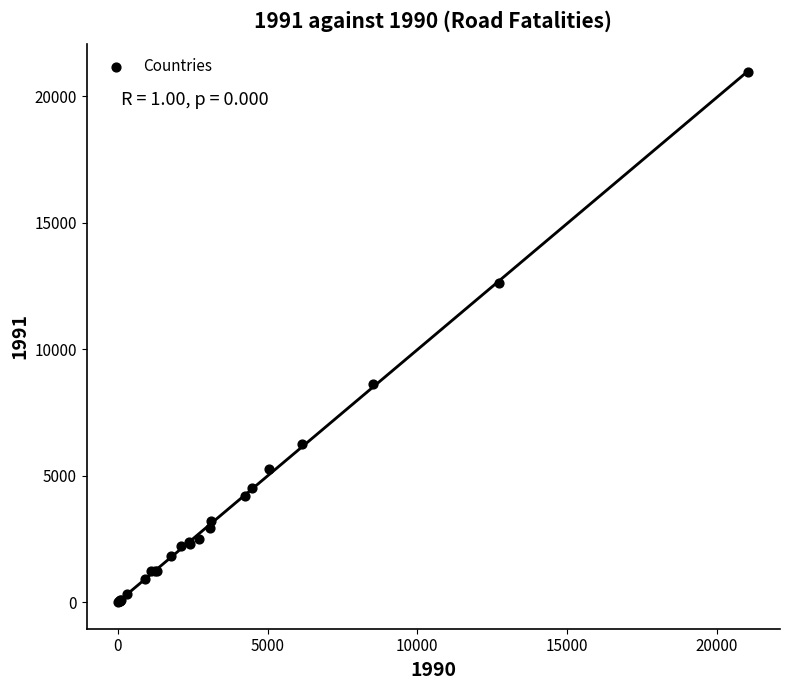

What Y value in the scatter plot is closest to 10481?

8631